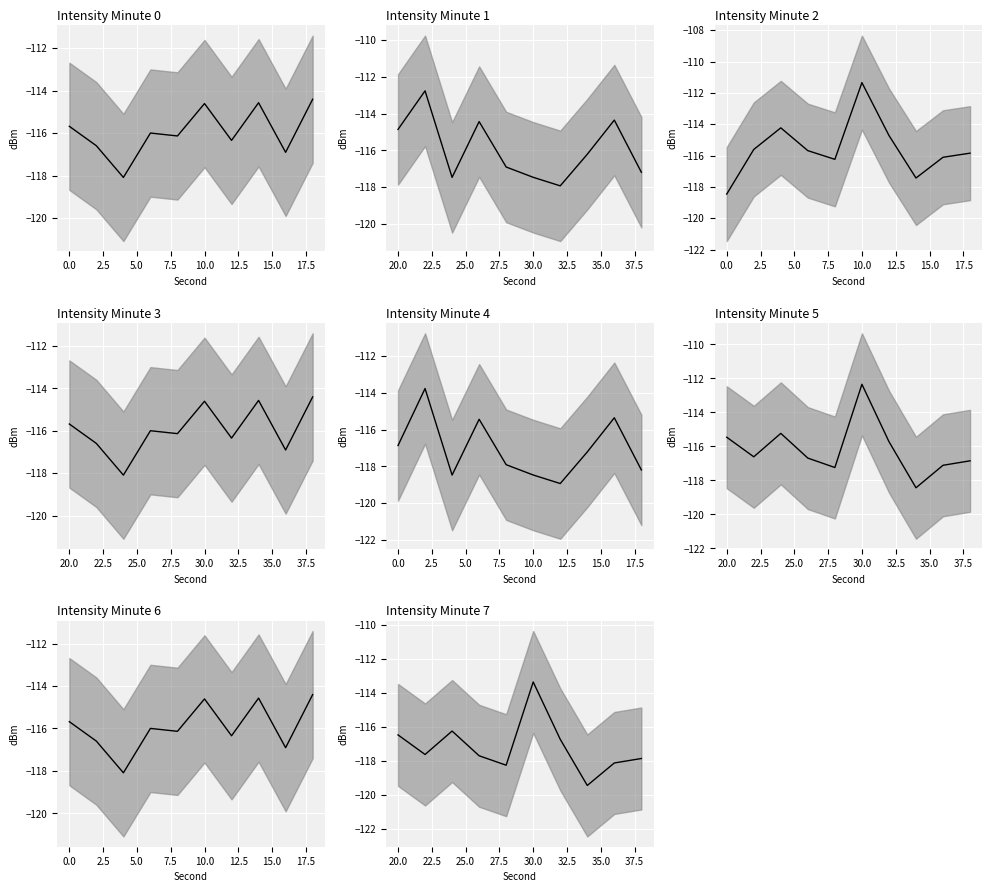

What is the sum of all values?

-1171.7